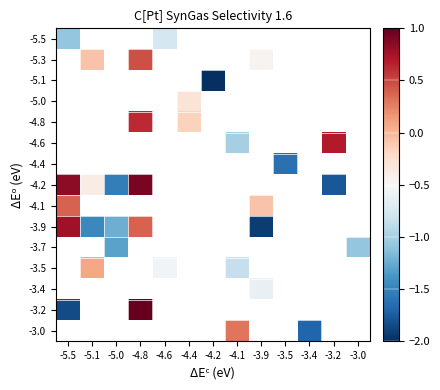

List the series in order of their peak value, lowest first.

-5.5, -5.3, -5.1, -5.0, -4.8, -4.6, -4.4, -4.1, -3.9, -4.2, -3.7, -3.5, -3.4, -3.2, -3.0